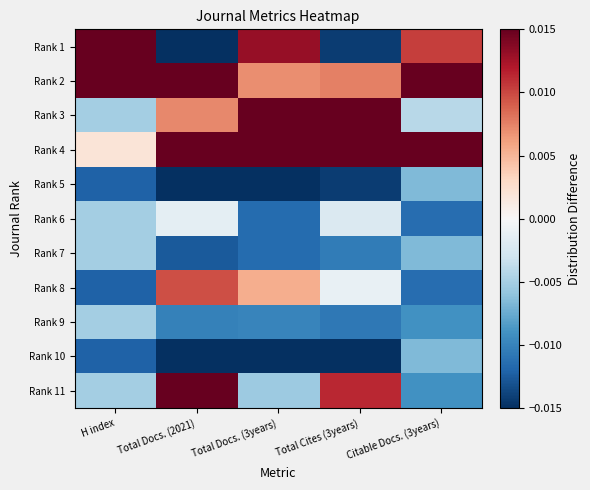

Which has a higher value, Total Cites (3years) or Citable Docs. (3years)?

Citable Docs. (3years)